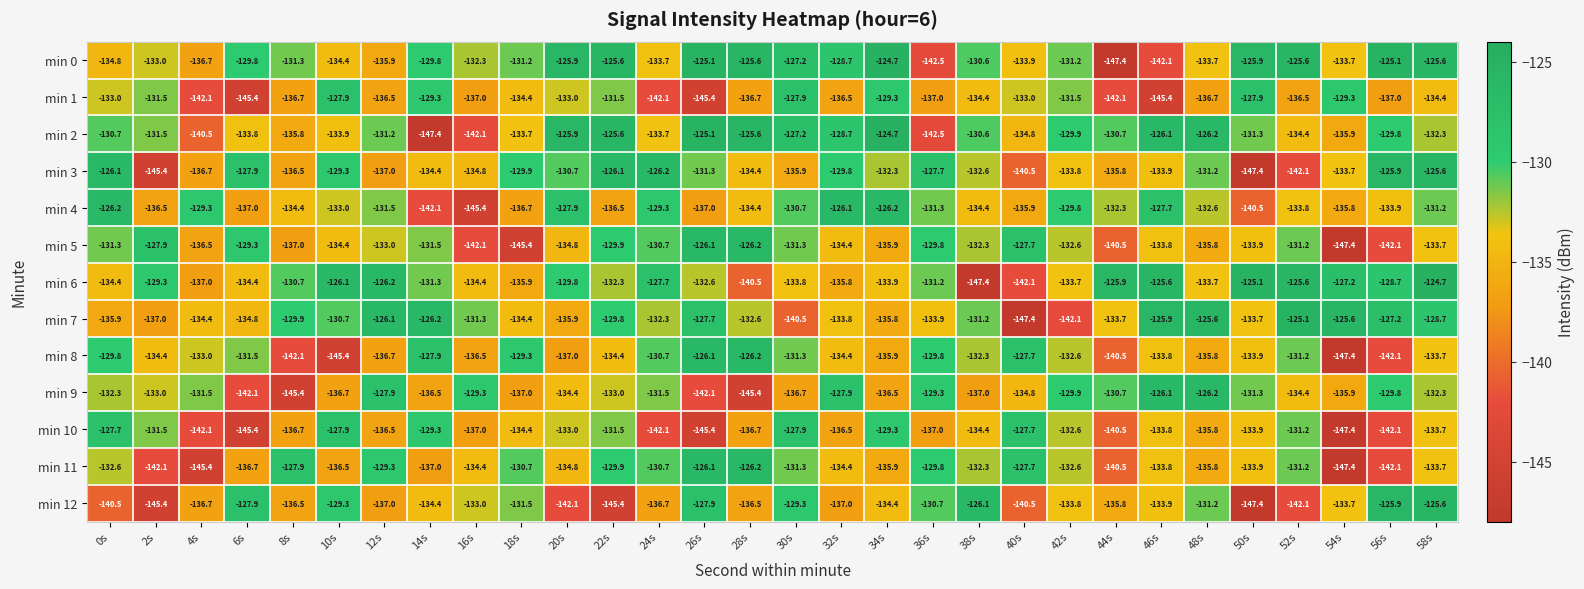

What is the difference between the second highest and second lowest values in the min 3 series?

19.5